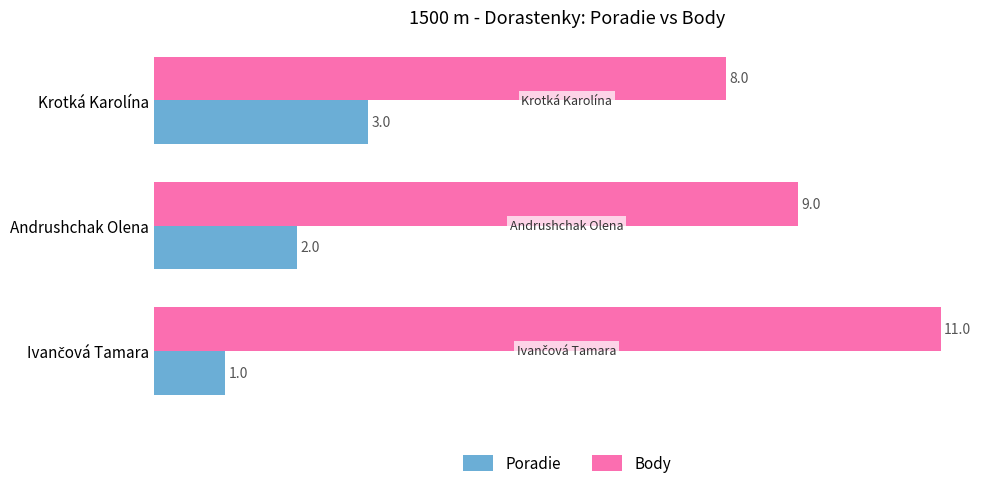

What is the greatest value displayed?

11